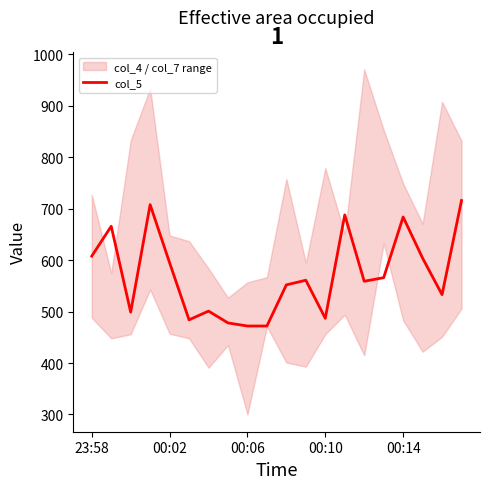

What is the greatest value displayed?

716